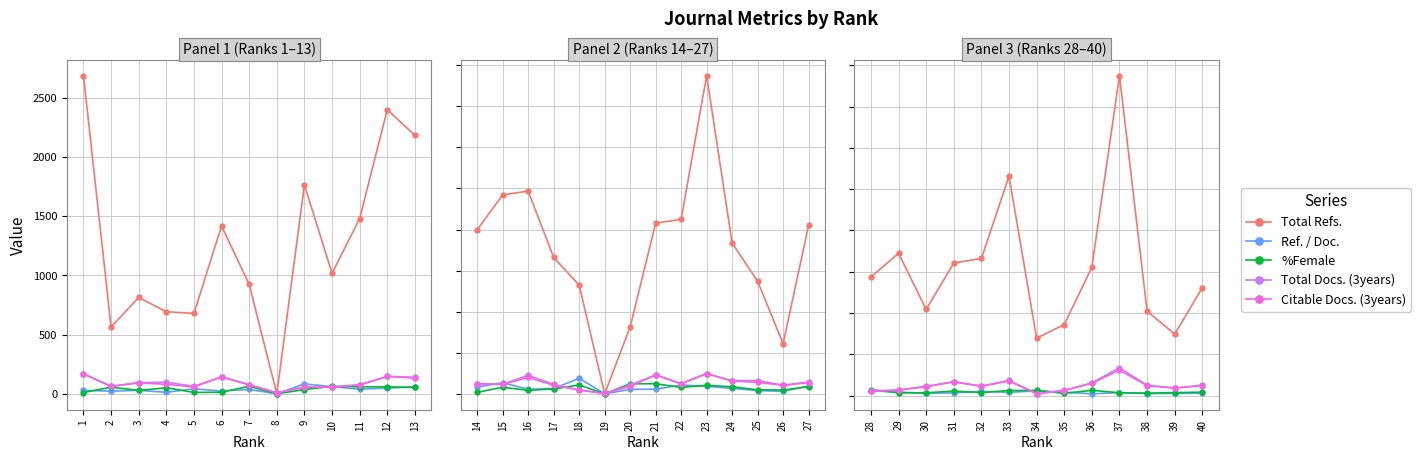

The value of Ref. / Doc. at 38 is 25.6. True or false?

True